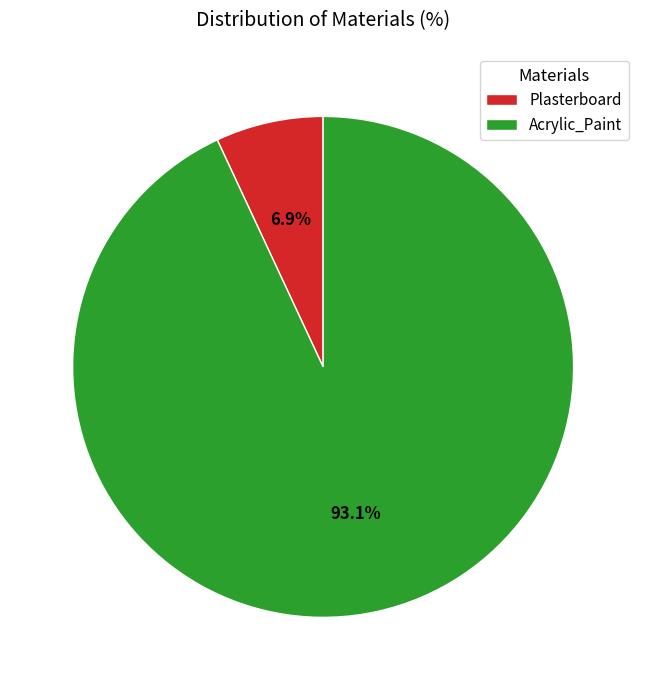

Is it true that Acrylic_Paint is 93% of the pie?

True